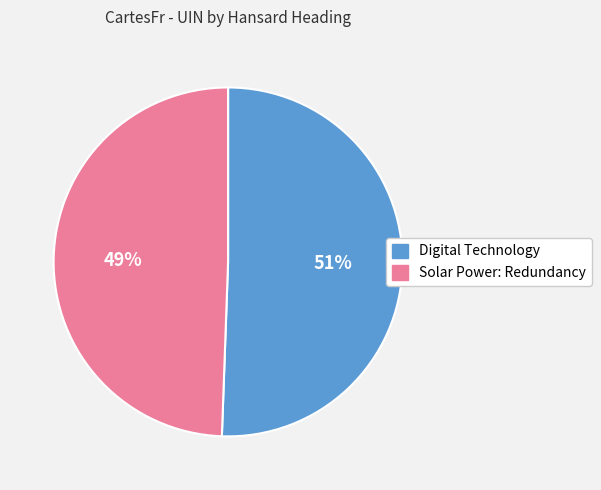

Which category accounts for the majority?

Digital Technology